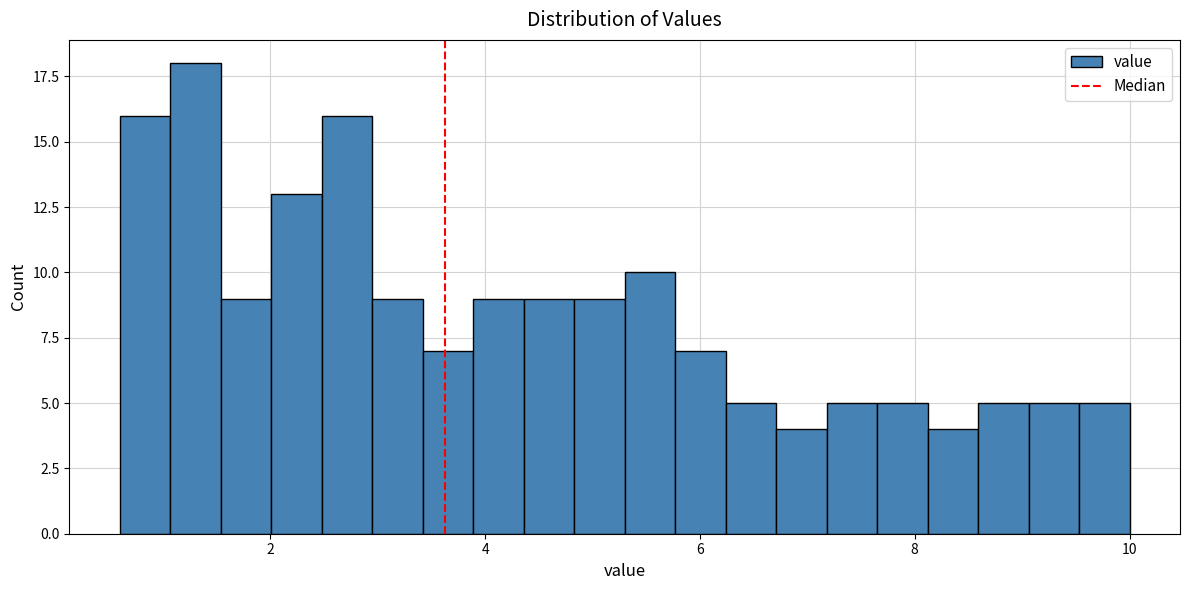

Around what value on the x-axis is the tallest bar? Give the approximate position of its centre, as read against the axis.

1.4